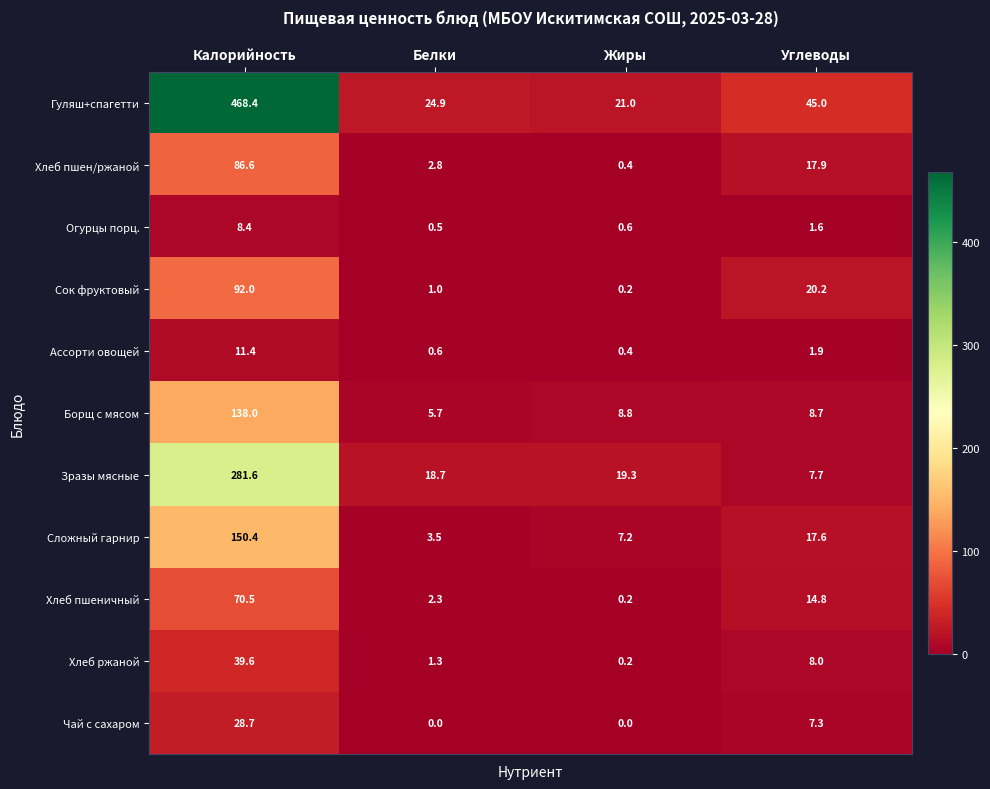

Which series has the widest spread of values?

Гуляш+спагетти